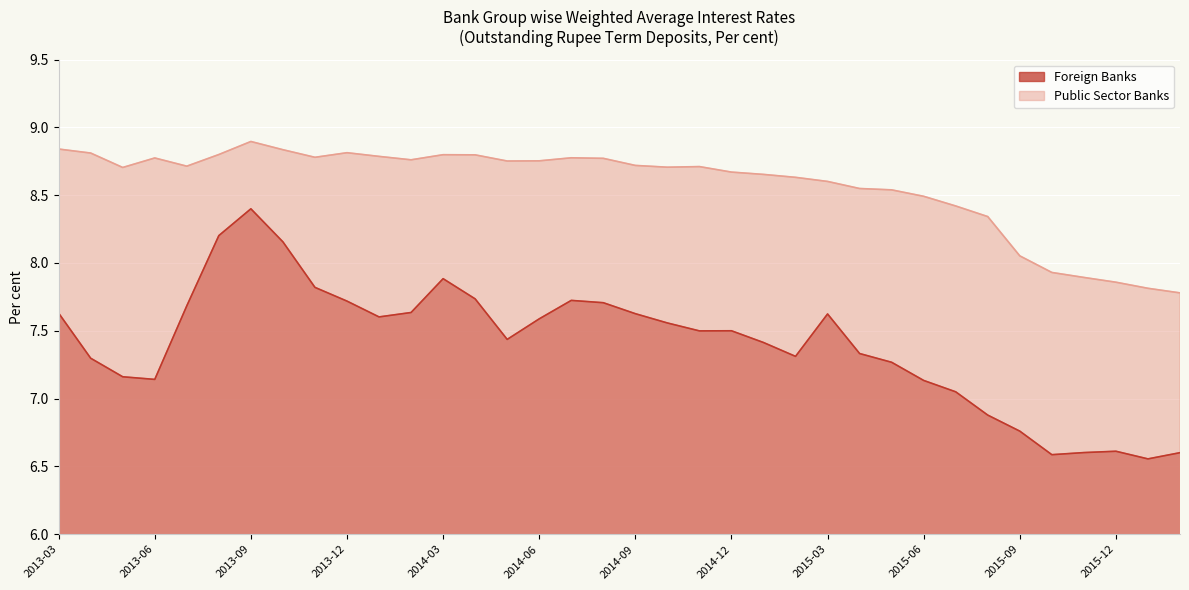

Where is Foreign Banks nearest to the value 7?

2015-07